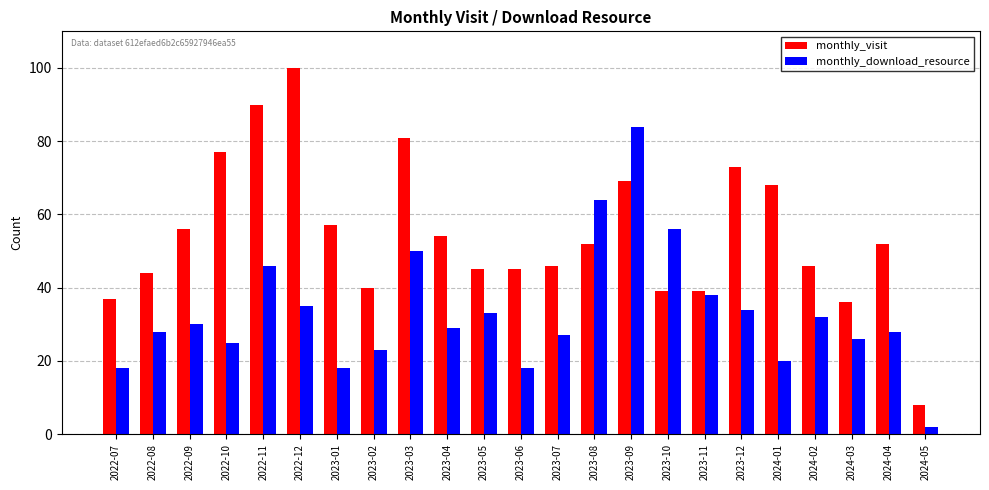

The value of monthly_download_resource at 2022-09 is 30. True or false?

True